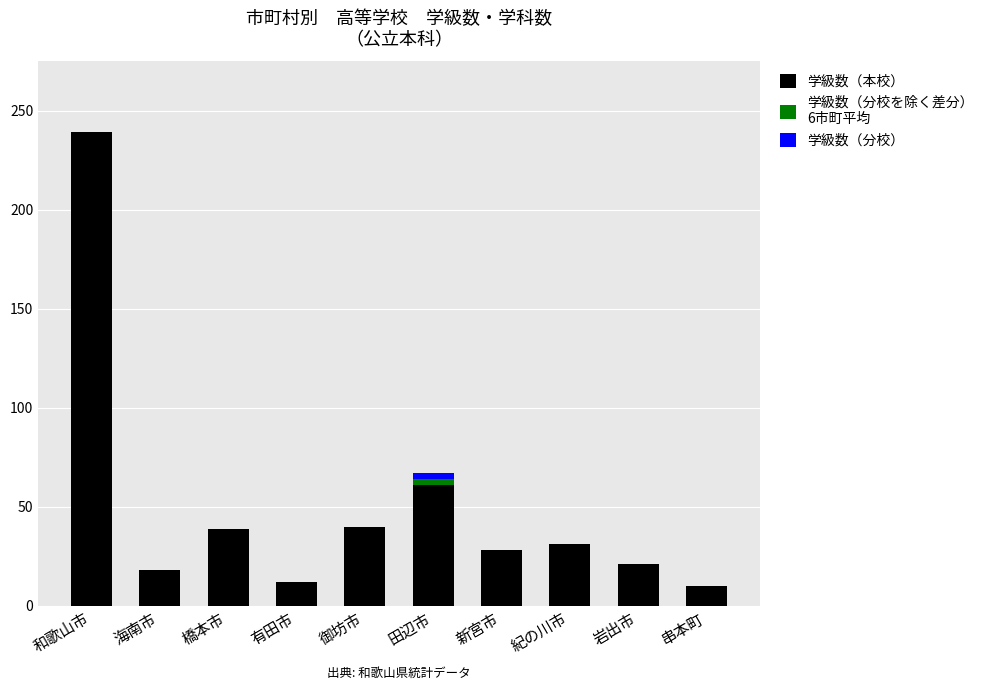

Count the number of data series in this chart.

3